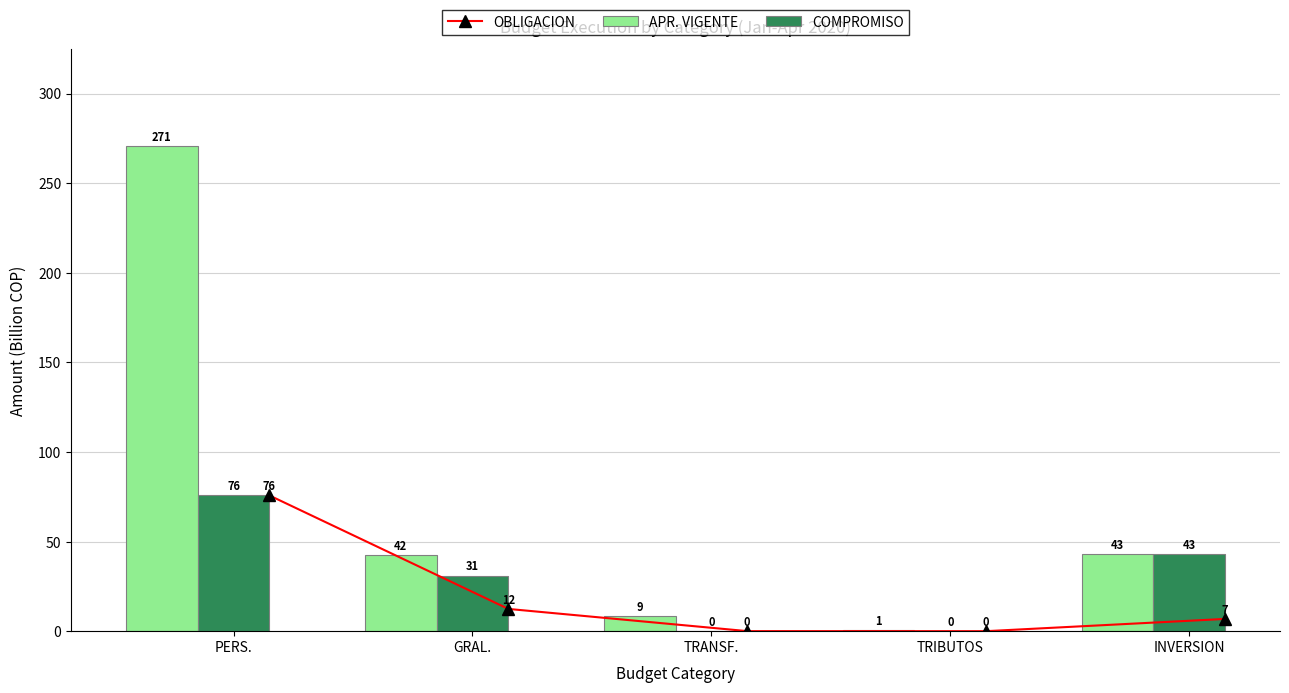

At how many categories does at least one series exceed 251?

1